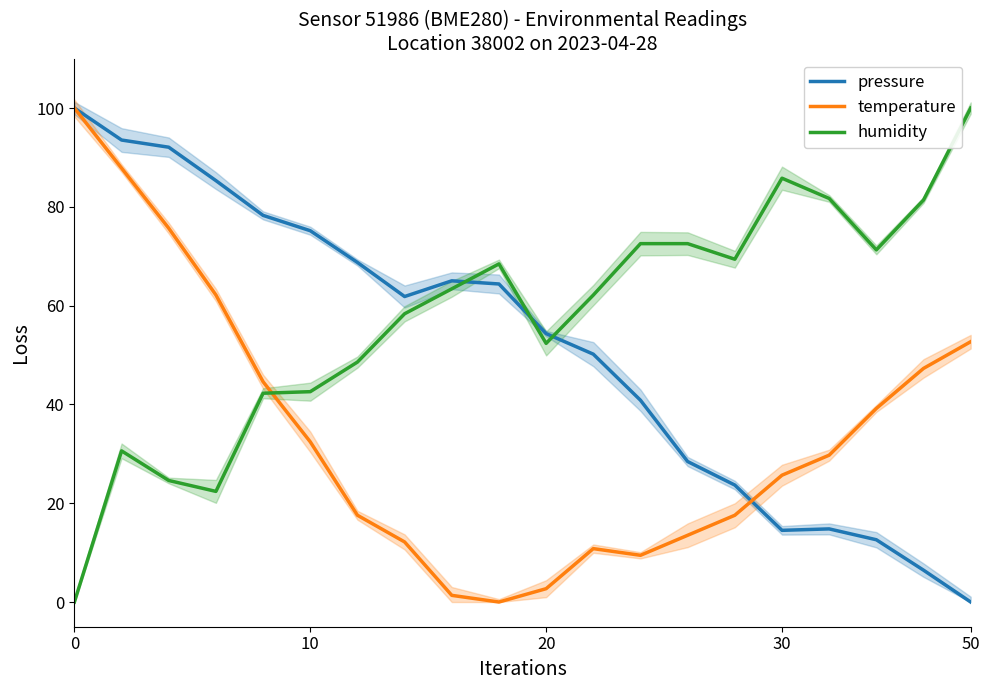

True or false: pressure and temperature cross at least once.

True